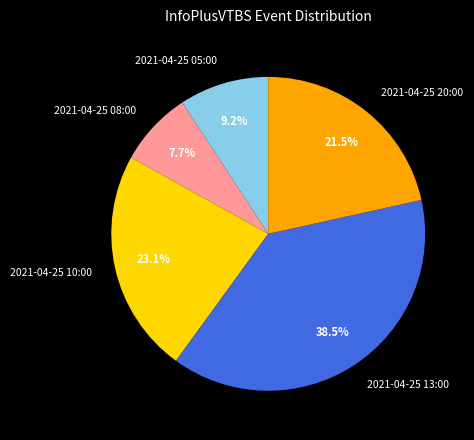

Does any single category account for the majority?

No